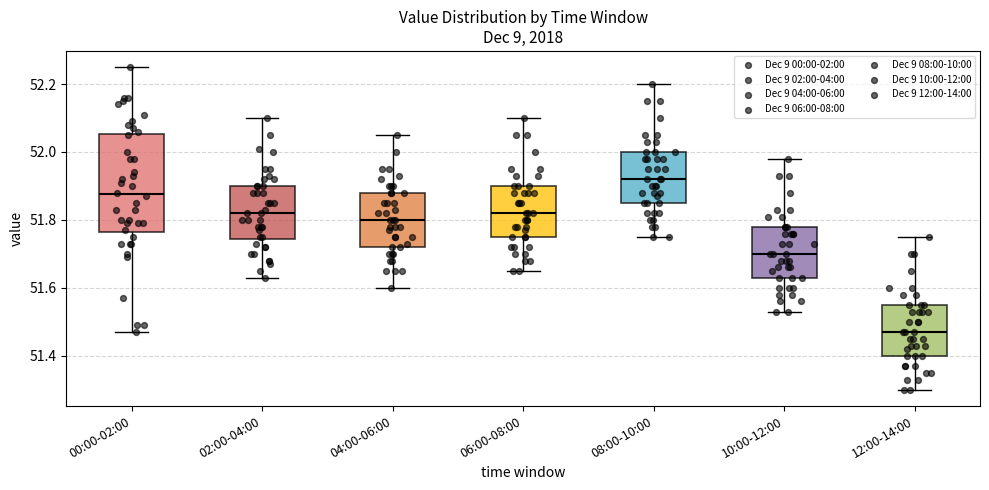

Reading left to right, read every box against the y-axis: the position of its median line, the range the box covers, and the ends of its whiskers. The values are not printed on the chart, so give them approximately, as read against the axis.

00:00-02:00: median 51.88, box 51.76 to 52.06, whiskers 51.48 to 52.26
02:00-04:00: median 51.82, box 51.74 to 51.90, whiskers 51.64 to 52.10
04:00-06:00: median 51.80, box 51.72 to 51.88, whiskers 51.60 to 52.06
06:00-08:00: median 51.82, box 51.76 to 51.90, whiskers 51.66 to 52.10
08:00-10:00: median 51.92, box 51.86 to 52.00, whiskers 51.76 to 52.20
10:00-12:00: median 51.70, box 51.64 to 51.78, whiskers 51.54 to 51.98
12:00-14:00: median 51.48, box 51.40 to 51.56, whiskers 51.30 to 51.76